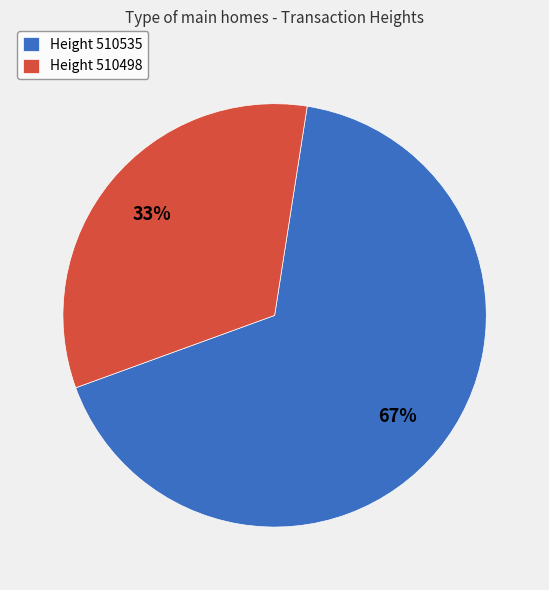

Which category accounts for the majority?

Height 510535